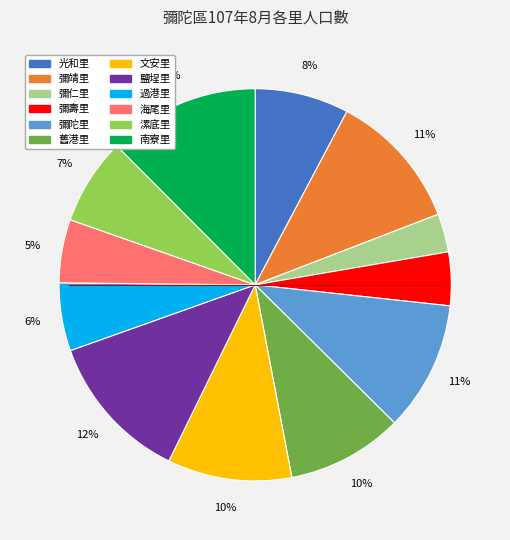

How many slices are in this pie chart?

12